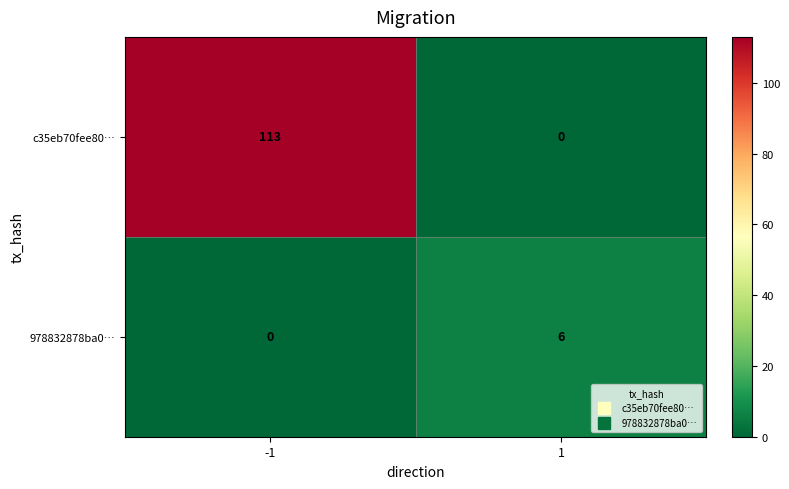

Reading left to right, list all the values displayed in this chart.

c35eb70fee80…: -1=113	1=0
978832878ba0…: -1=0	1=6